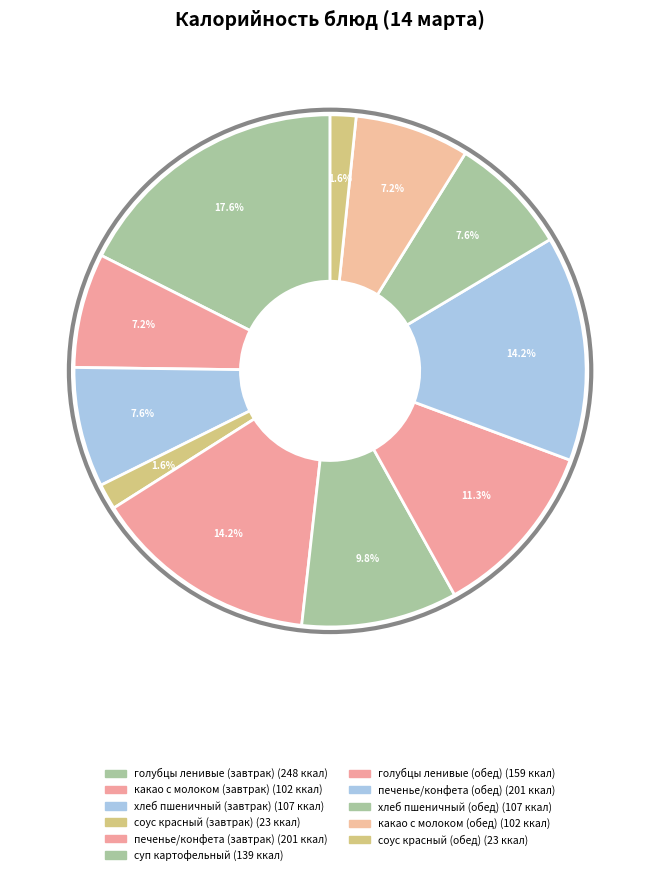

Is there any slice that represents more than half of the pie?

No